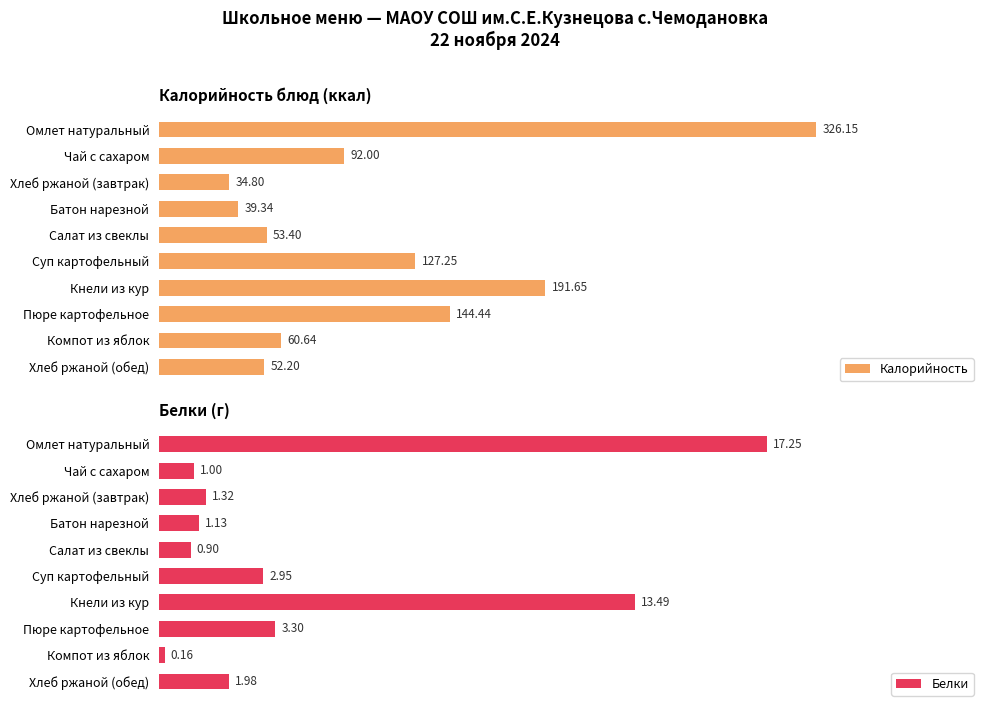

What is the minimum value shown in the chart?

0.2